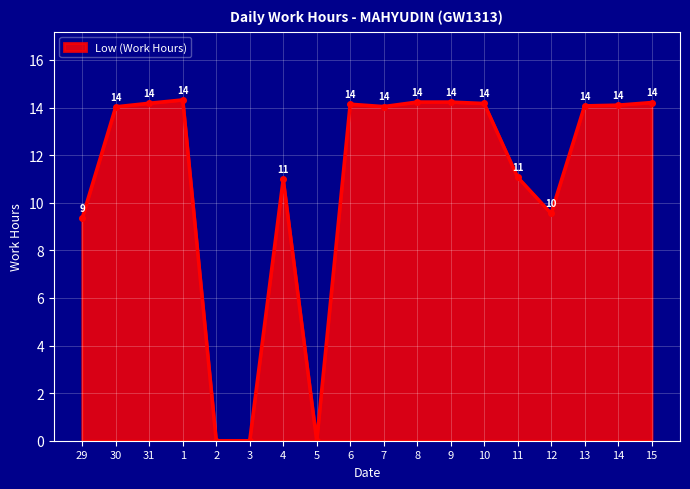

What is the sum of all values?

196.7